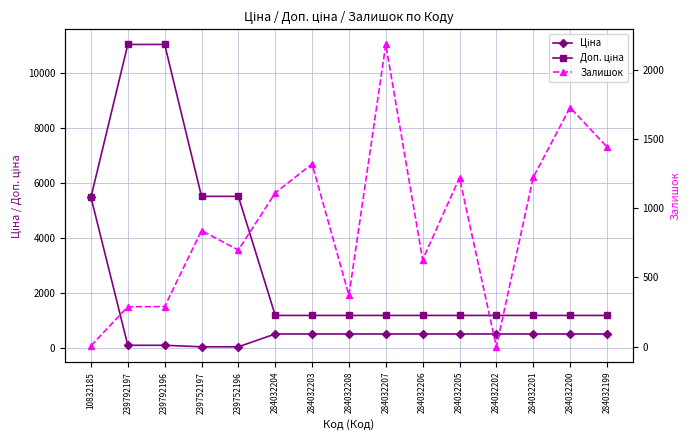

What position from the left is 239752196?

5